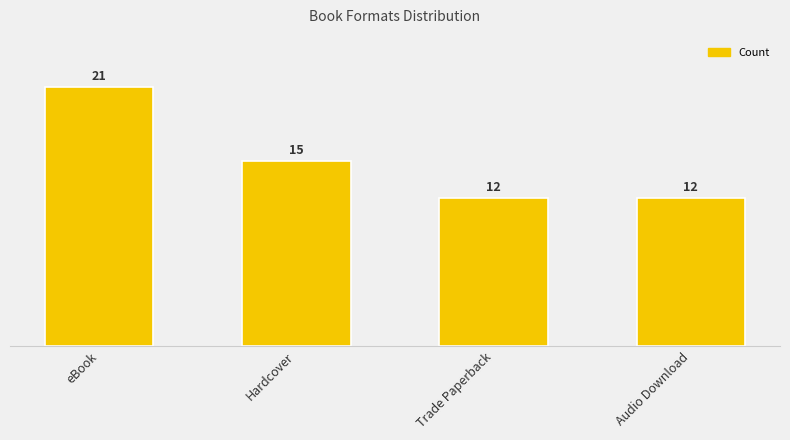

Reading right to left, extract all data points from this chart.

Audio Download=12	Trade Paperback=12	Hardcover=15	eBook=21